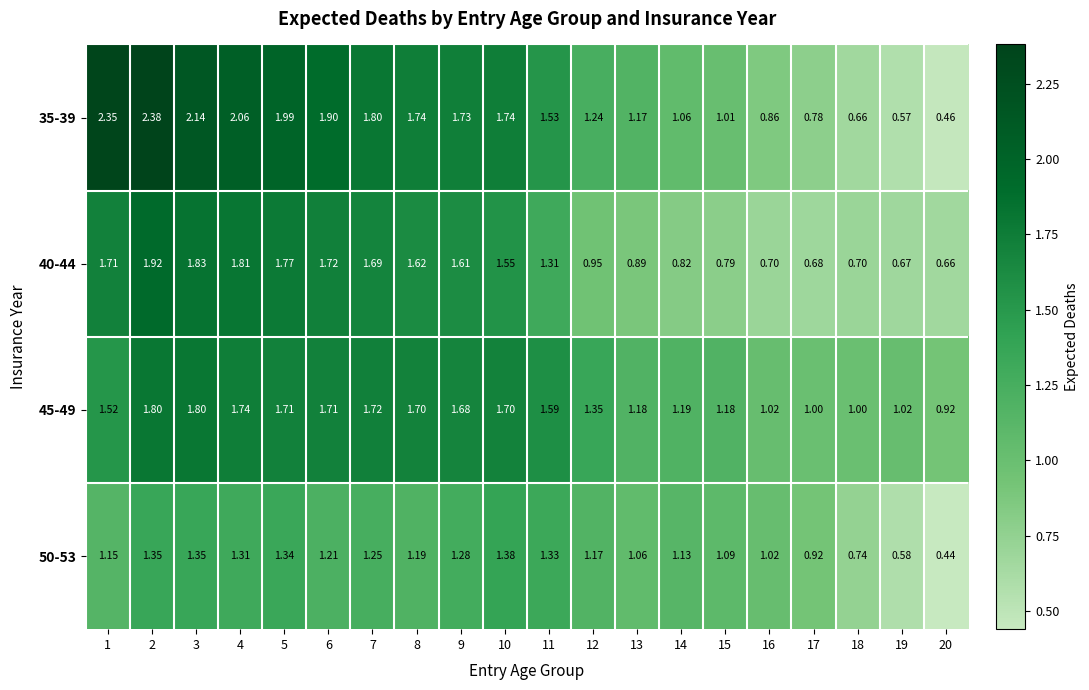

Is the value of 40-44 at 20 greater than the value of 35-39 at 10?

No